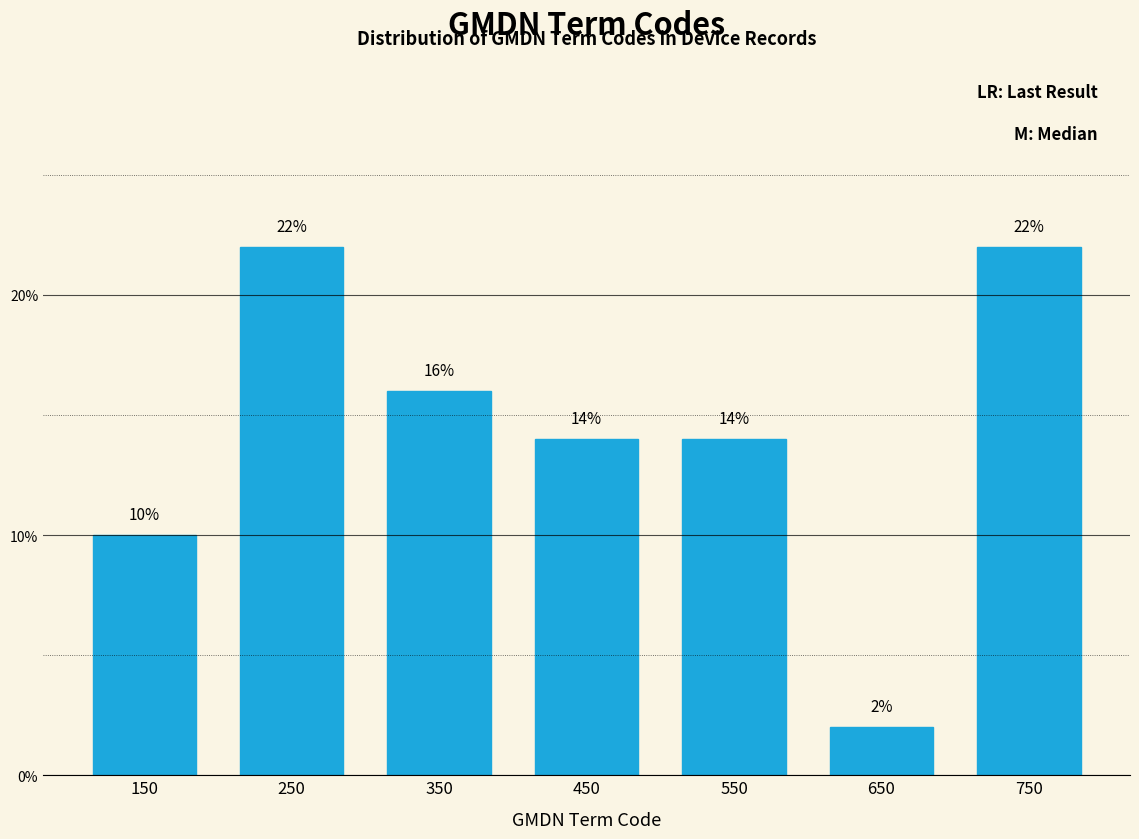

Reading left to right, list every bar in this chart as the range it spans on the x-axis followed by its height.

100 to 200: 10
200 to 300: 22
300 to 400: 16
400 to 500: 14
500 to 600: 14
600 to 700: 2
700 to 800: 22